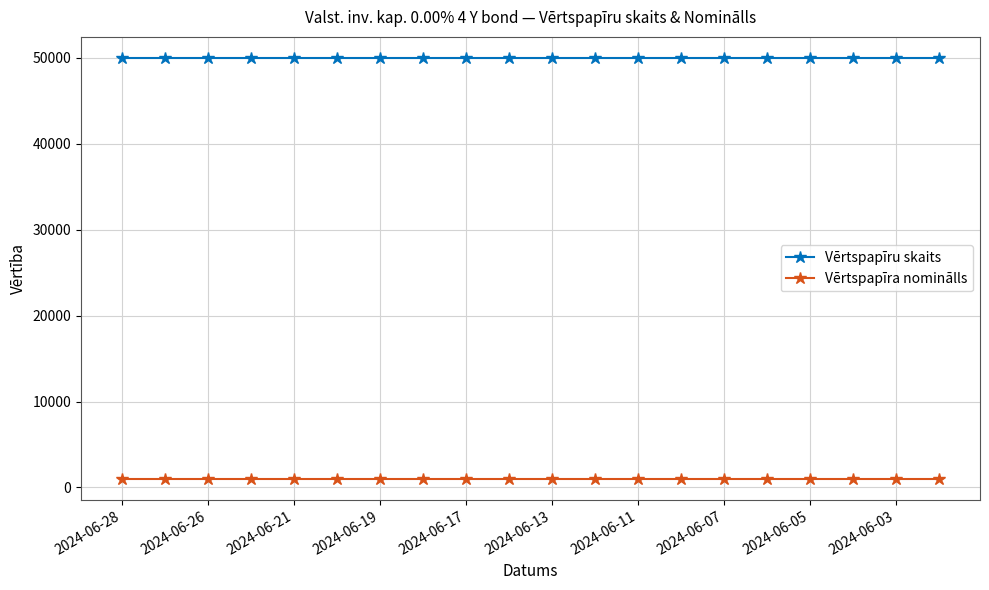

What is the greatest value displayed?

50000